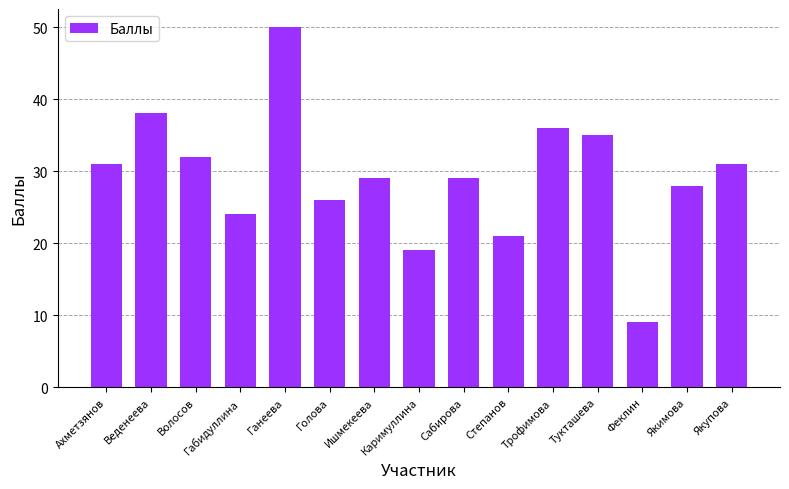

What is the sum of all values?

438